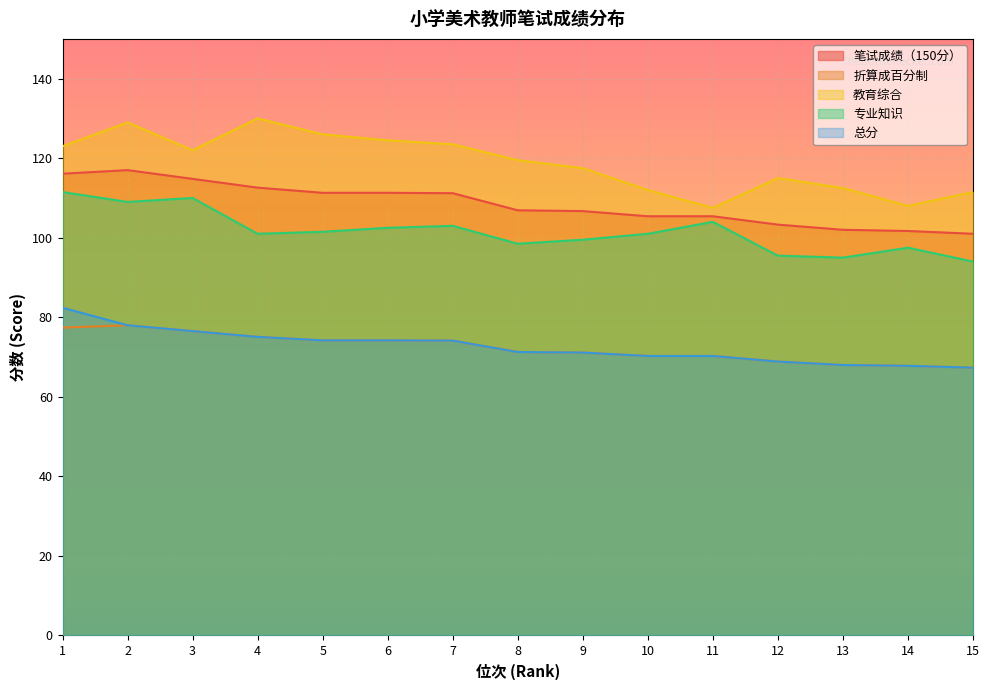

True or false: 教育综合 and 总分 intersect in this chart.

False